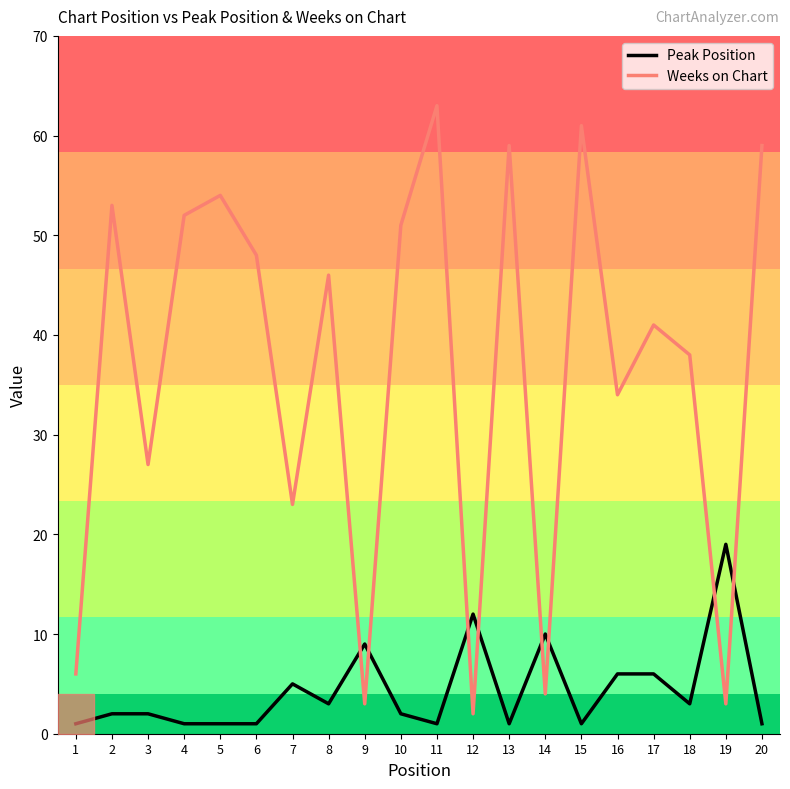

Rank the series at 2 from highest to lowest value.

Weeks on Chart, Peak Position